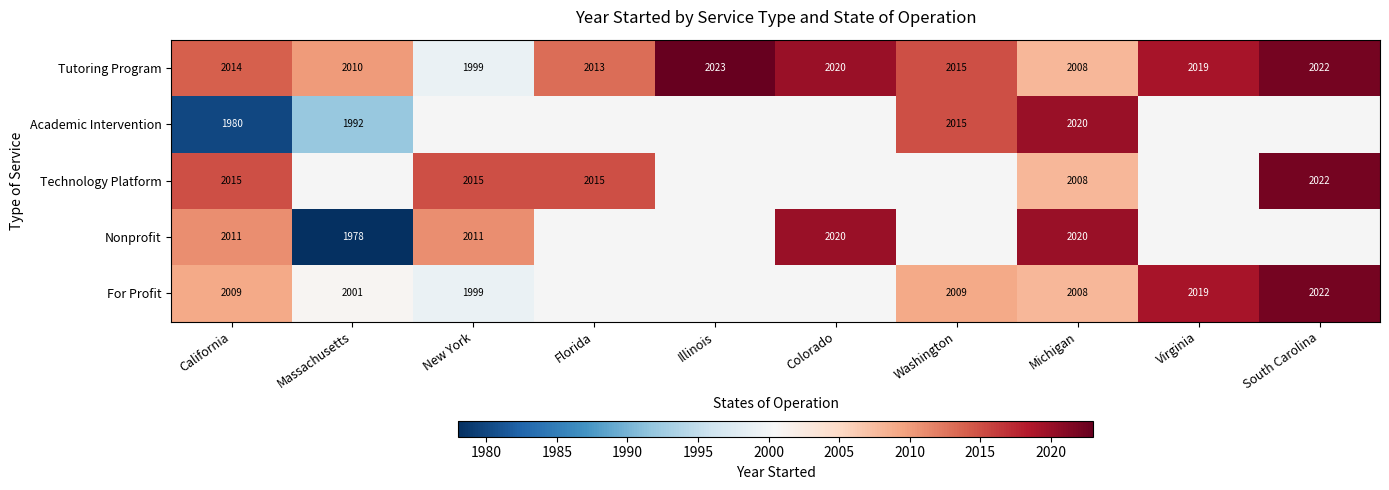

The Nonprofit series shows 2011 at New York. True or false?

True